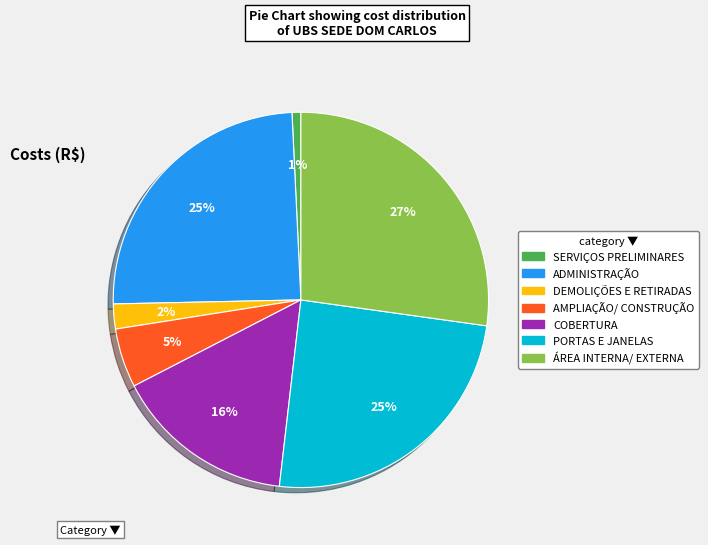

Is the sum of ADMINISTRAÇÃO and ÁREA INTERNA/ EXTERNA greater than half?

Yes